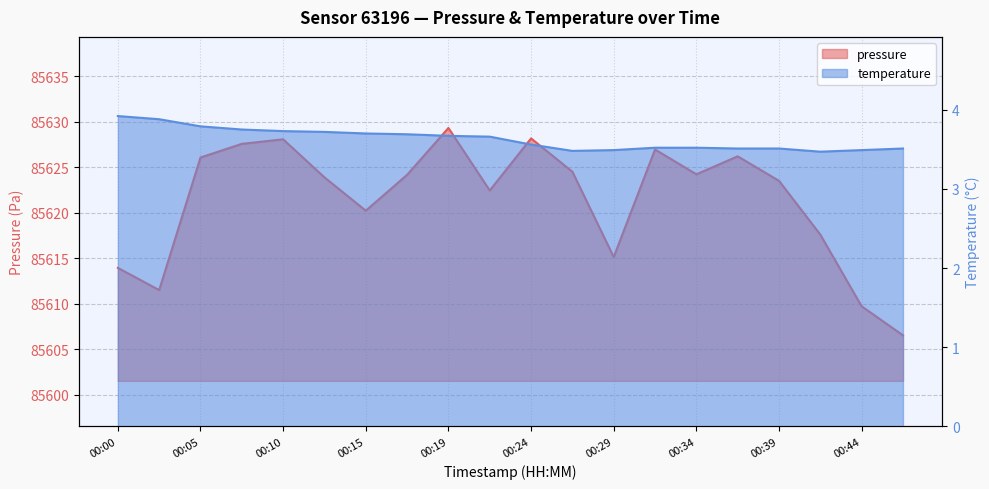

True or false: temperature and pressure cross at least once.

False